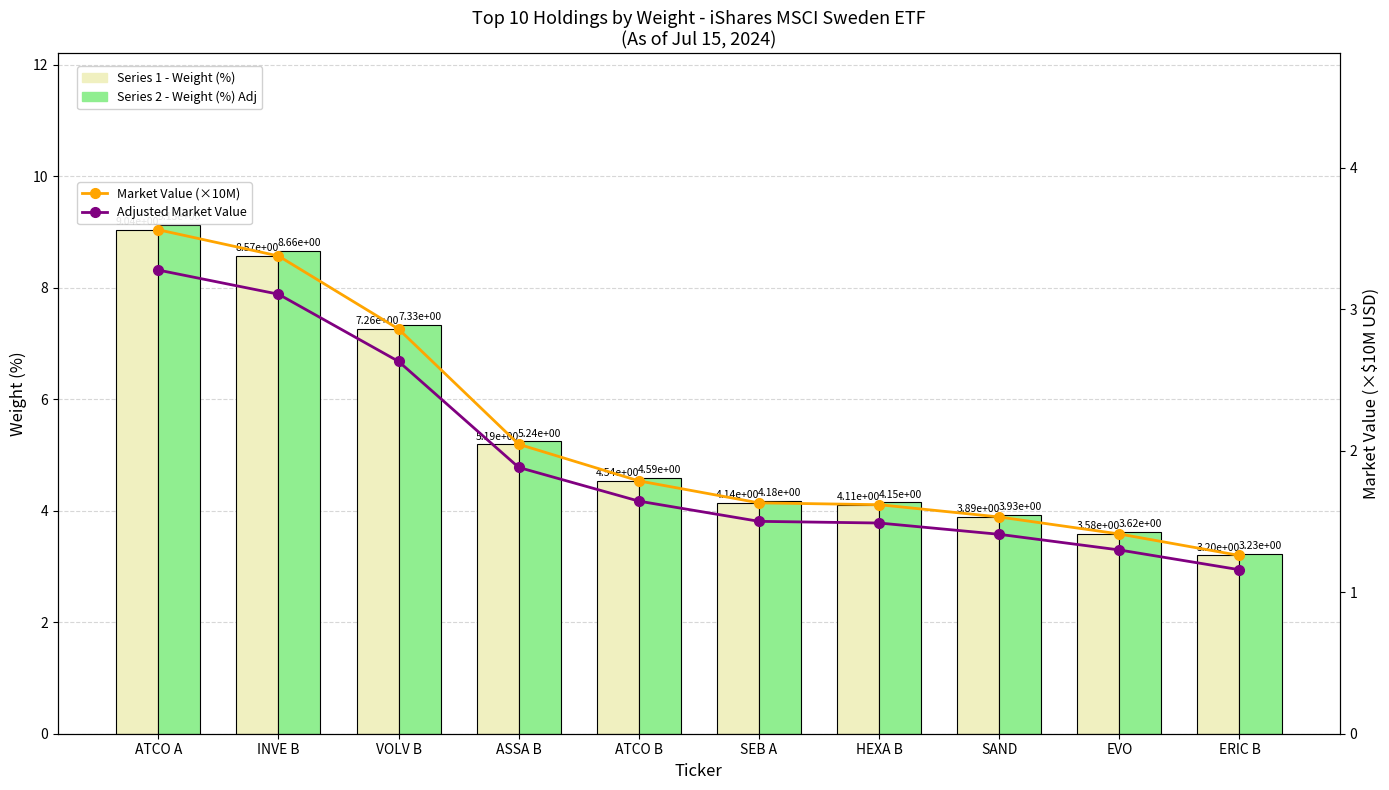

What is the minimum value for Market Value Proxy - Series 2?

3.2